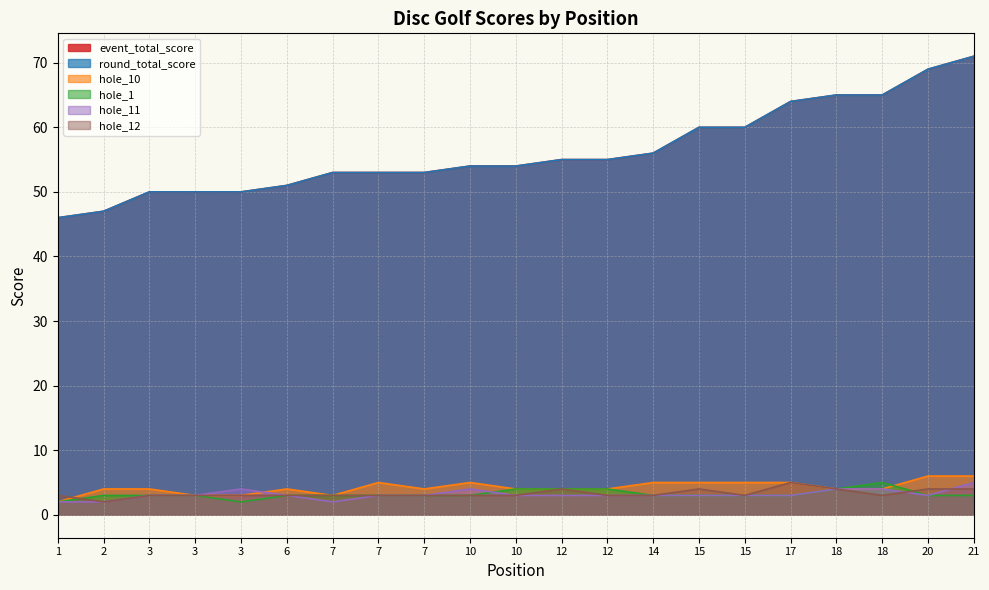

What is the maximum value for hole_11?

5